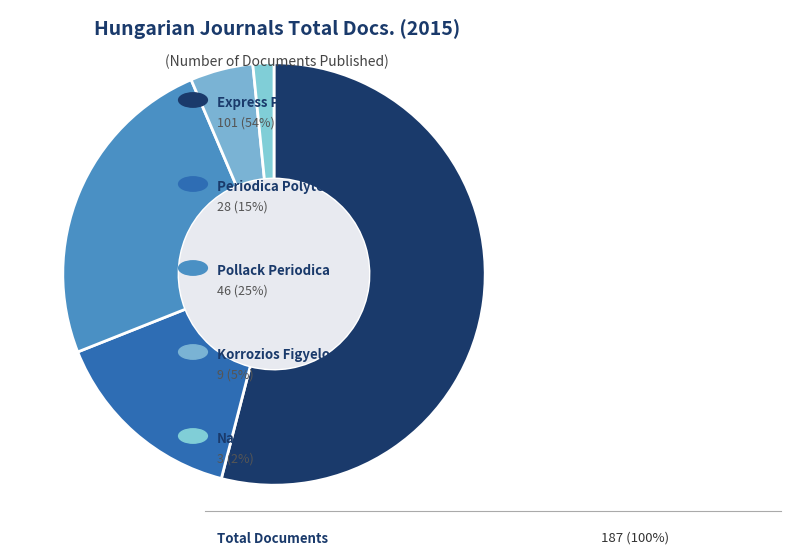

Is there any slice that represents more than half of the pie?

Yes